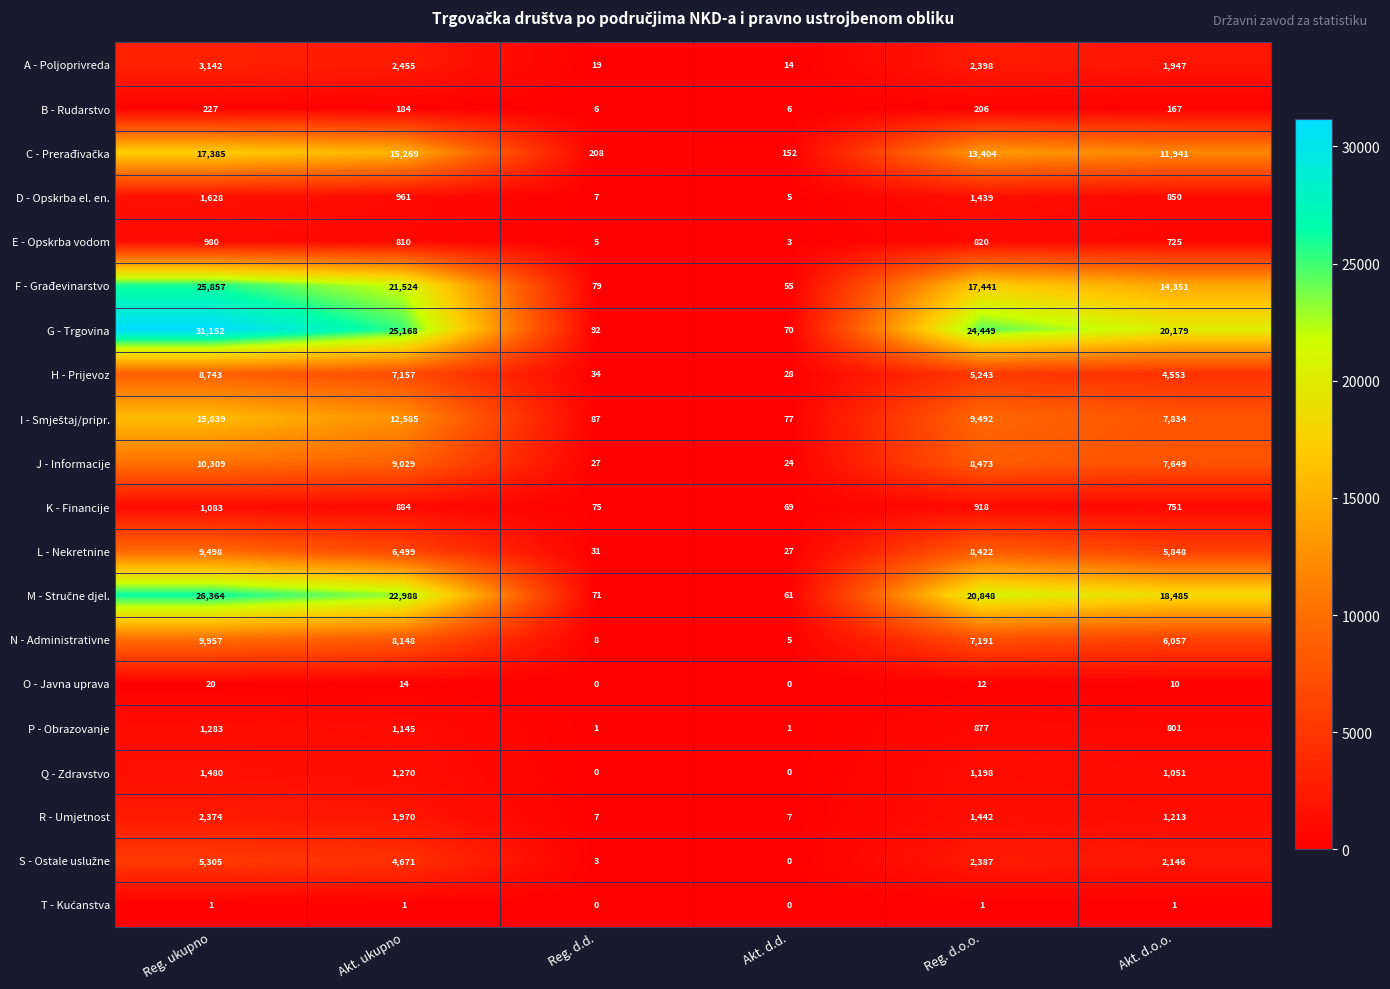

Is the value of R - Umjetnost at Akt. d.o.o. greater than the value of A - Poljoprivreda at Reg. ukupno?

No